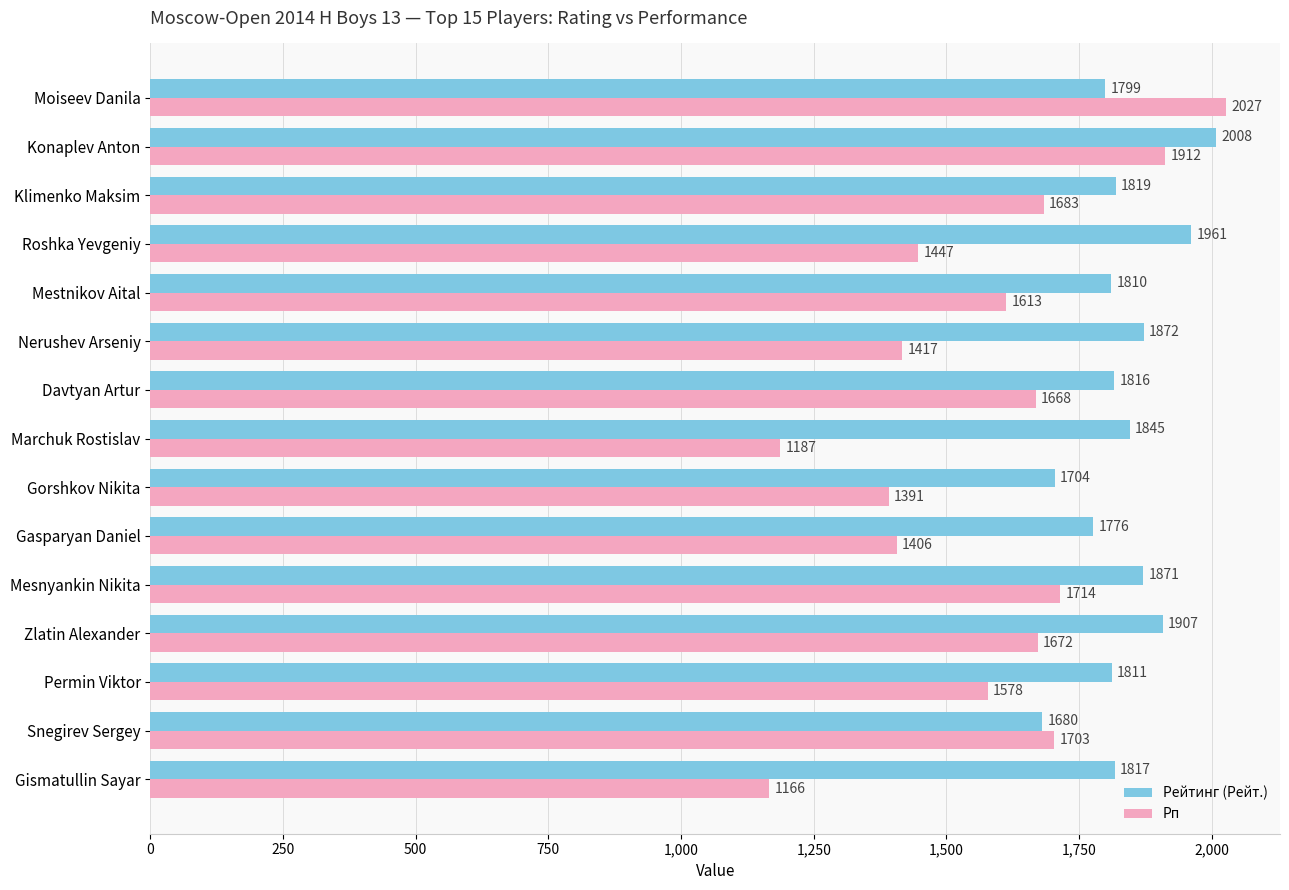

How many data points in Рп are less than 1613?

7